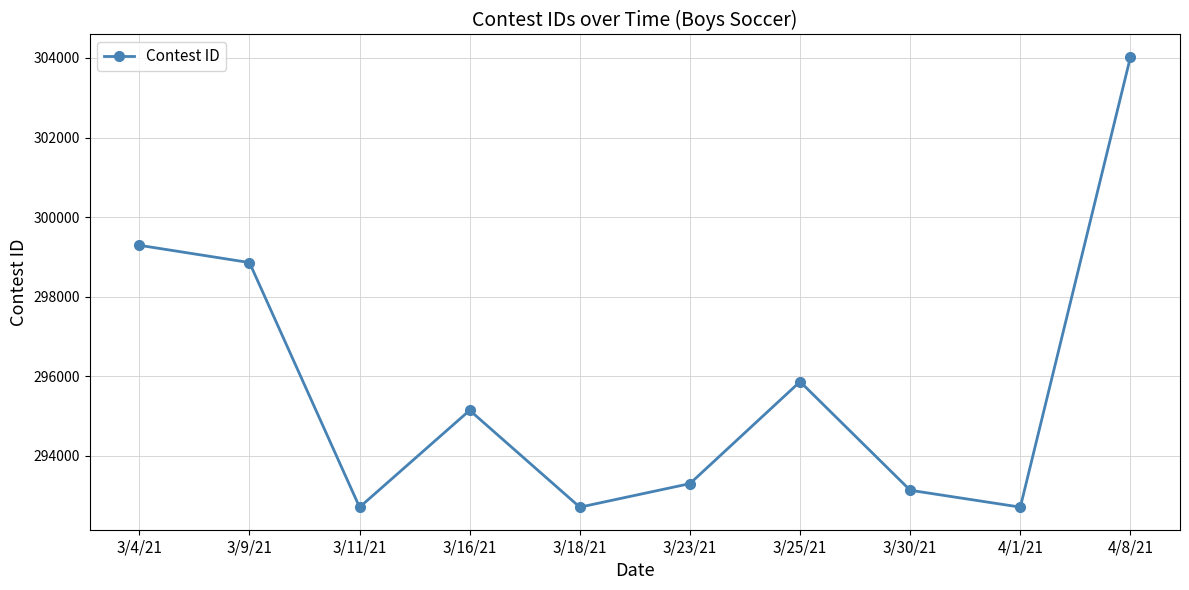

What is the difference between the maximum and minimum values?

11312